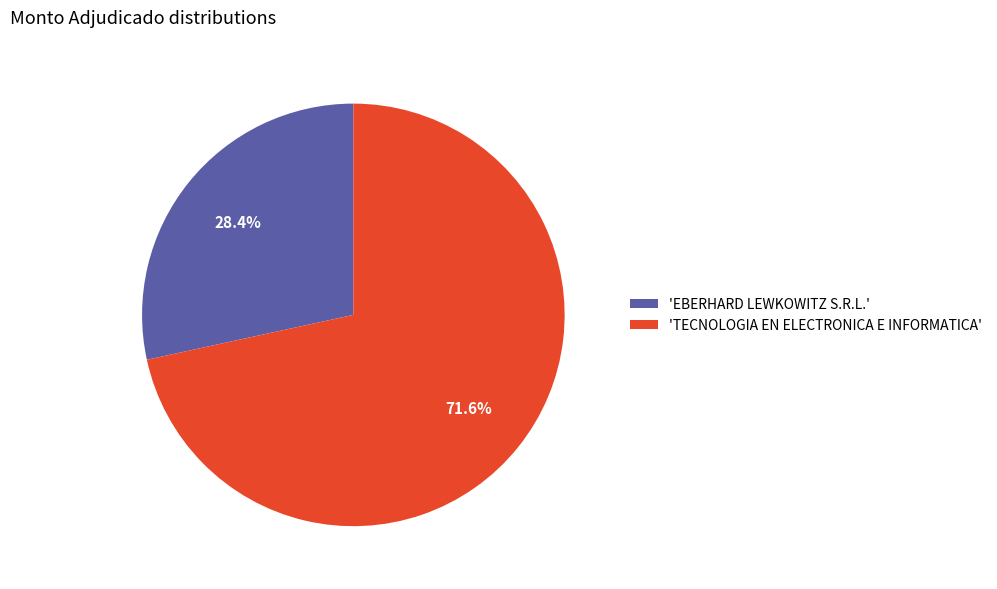

How many slices are in this pie chart?

2